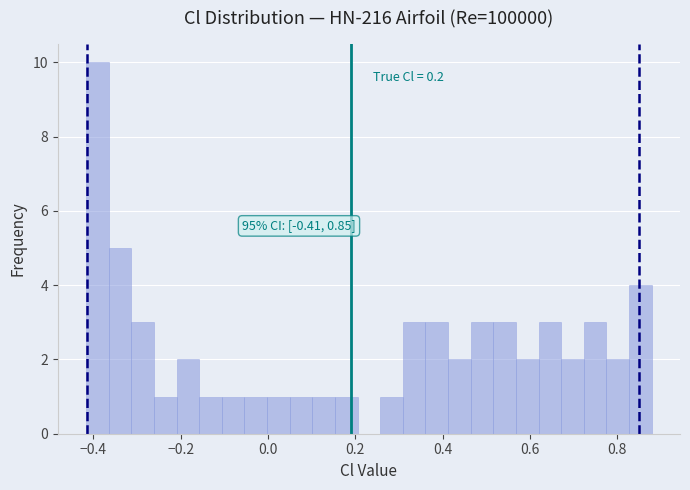

Around what value on the x-axis is the tallest bar? Give the approximate position of its centre, as read against the axis.

-0.40